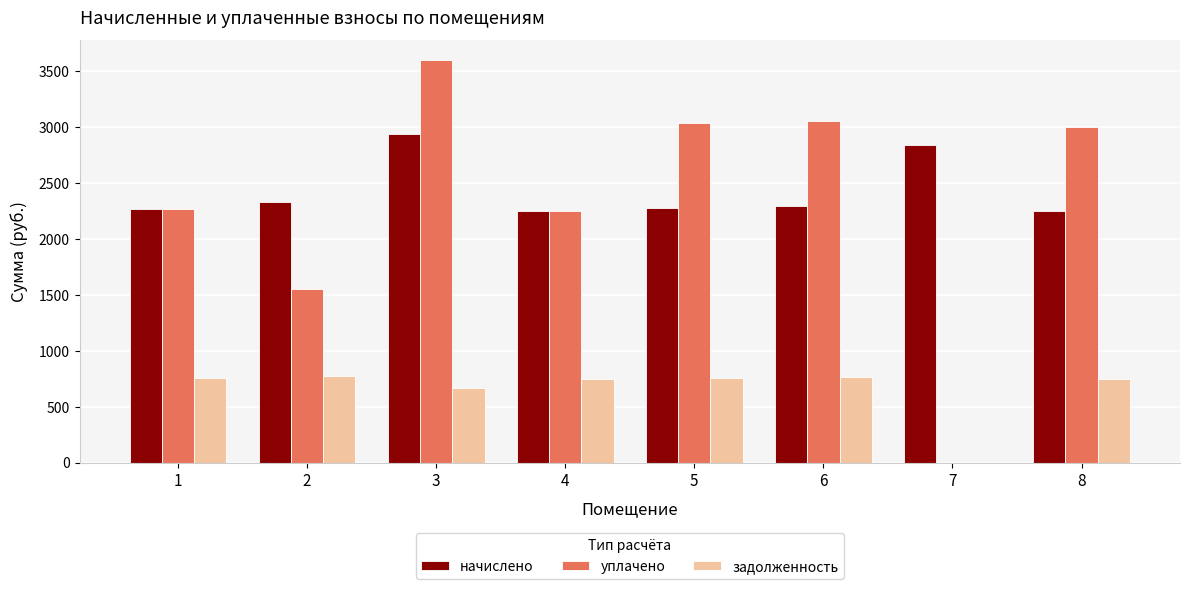

What is the maximum value shown in the chart?

3597.8